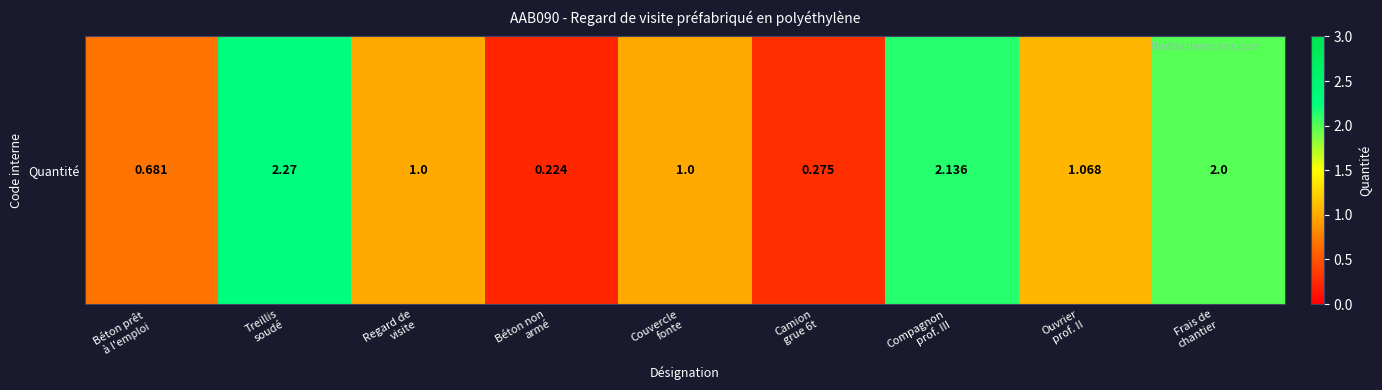

Count the number of values greater than 1.

4